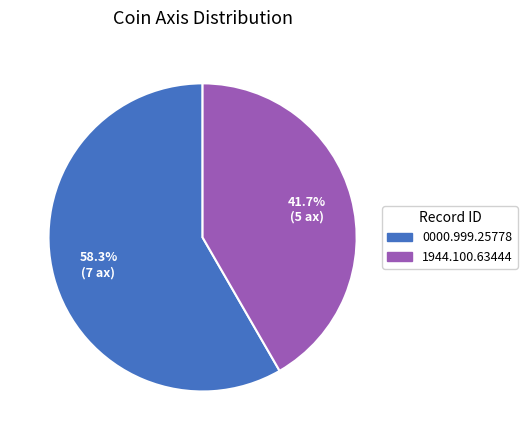

Is there any slice that represents more than half of the pie?

Yes